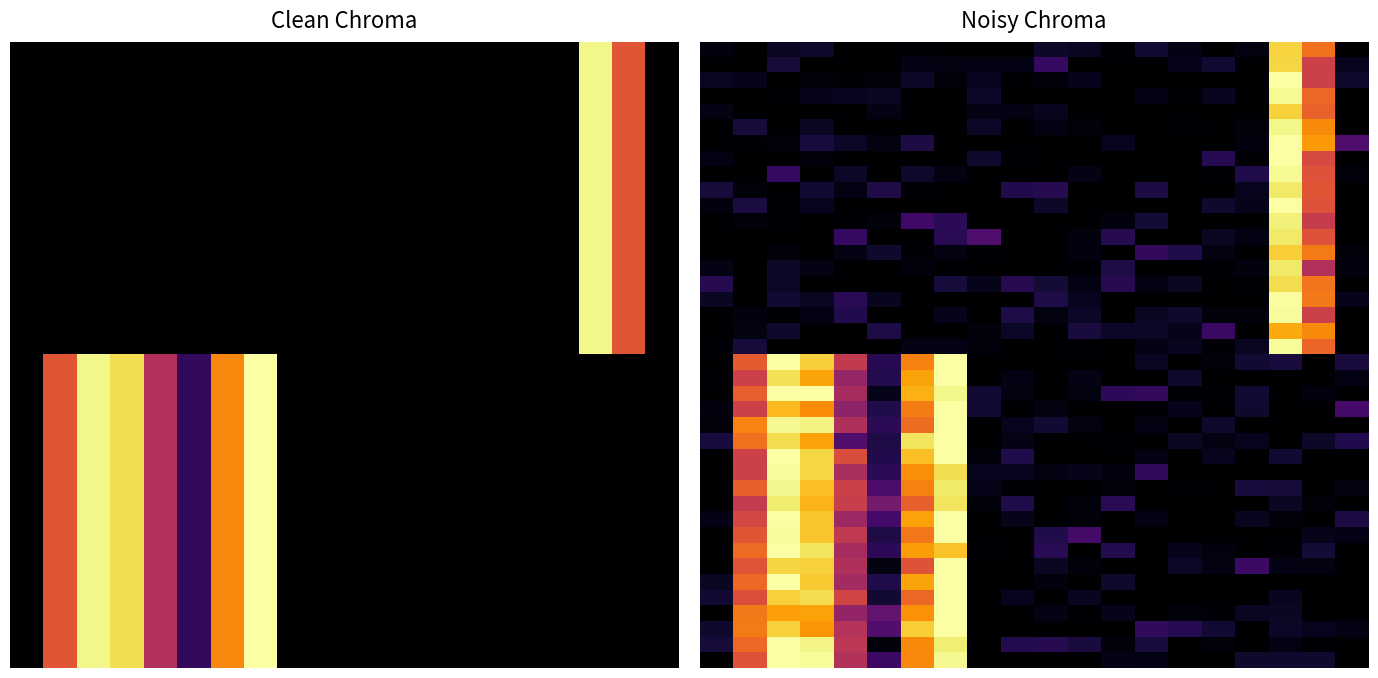

Between 11 and 7, which is larger?

11